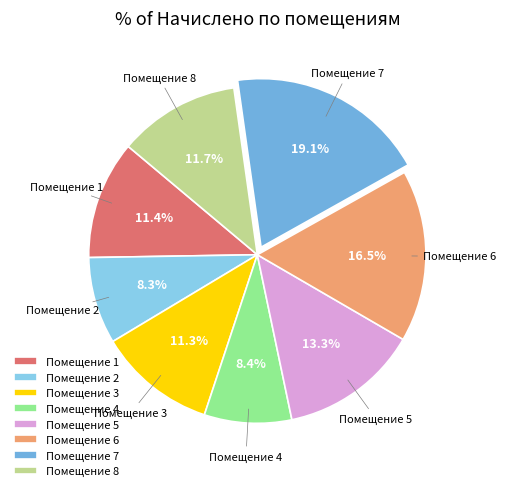

How many slices are in this pie chart?

8